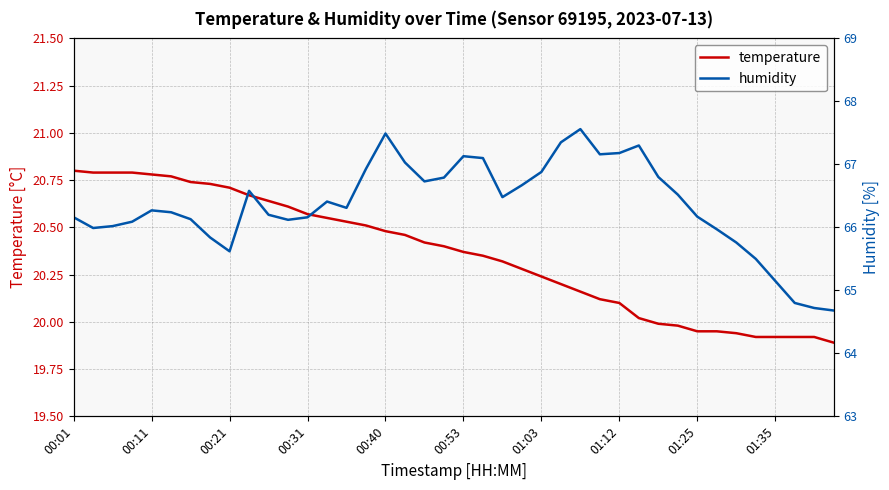

What is the highest value of the humidity series?

67.6